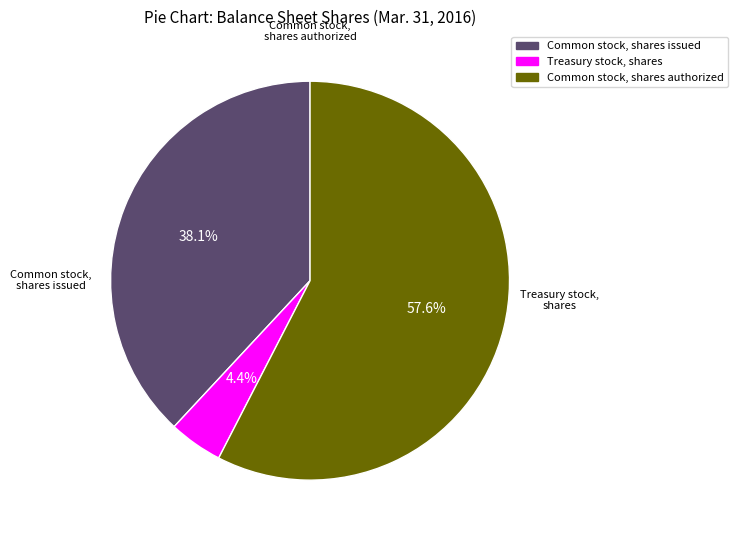

Does Treasury stock, shares represent more than half of the total?

No